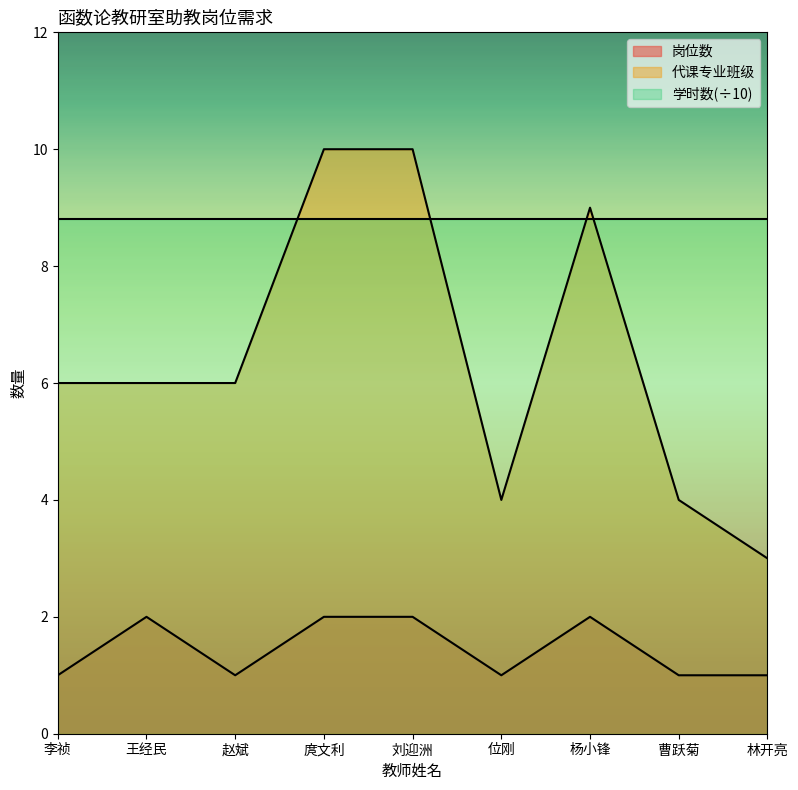

Which series has the largest total across all categories?

学时数(÷10)